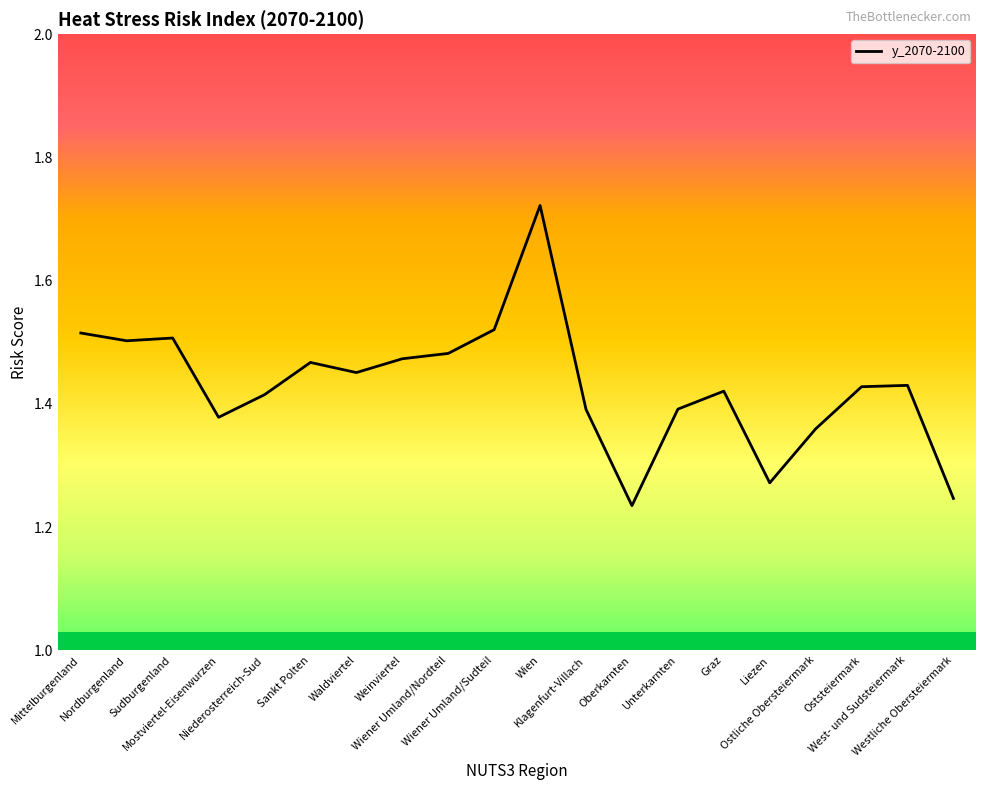

What is the smallest value displayed?

1.2